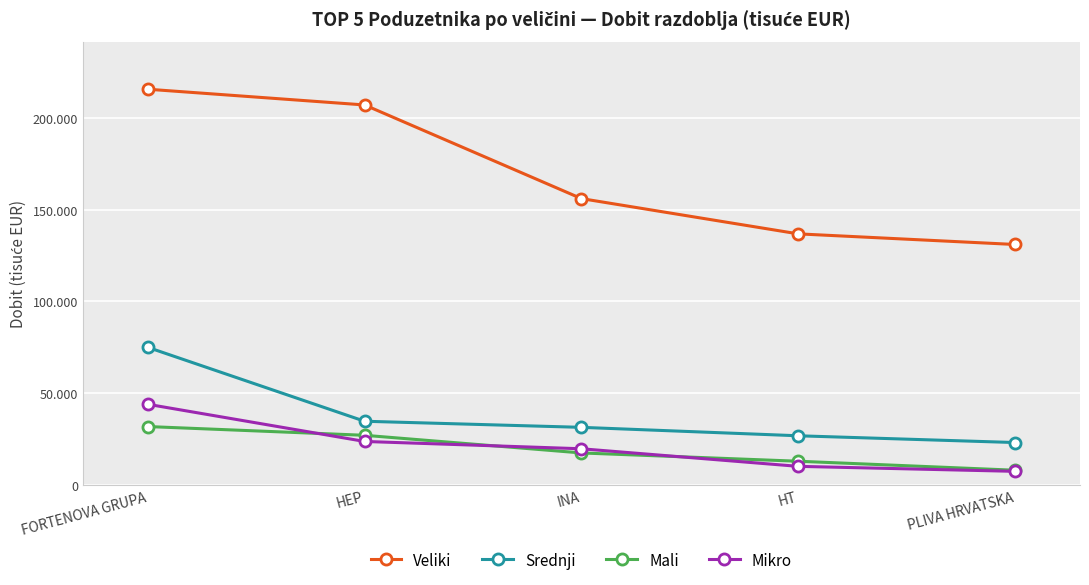

Which series has the largest total across all categories?

Veliki